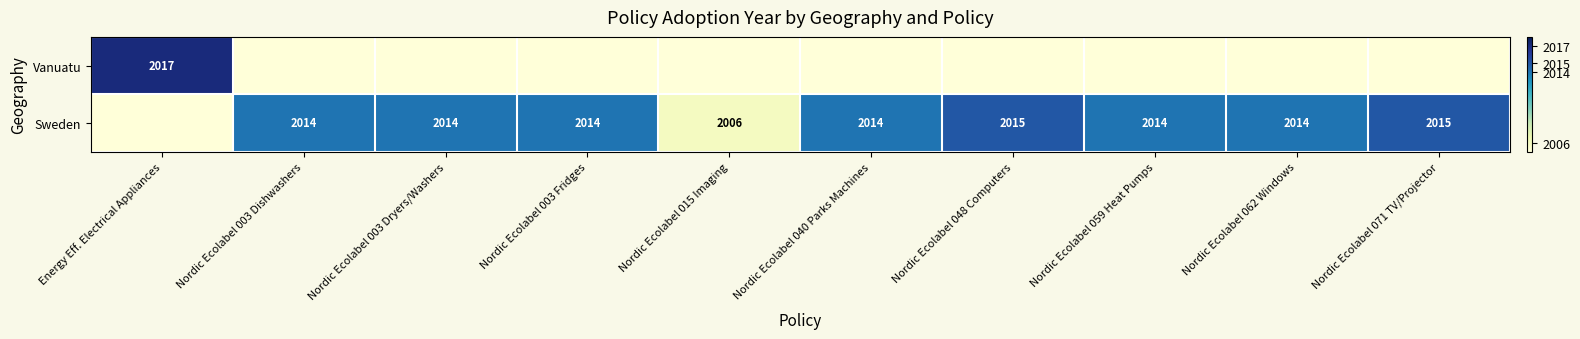

What is the sum of the Sweden values at Nordic Ecolabel 040 Parks Machines and Nordic Ecolabel 071 TV/Projector?

4029